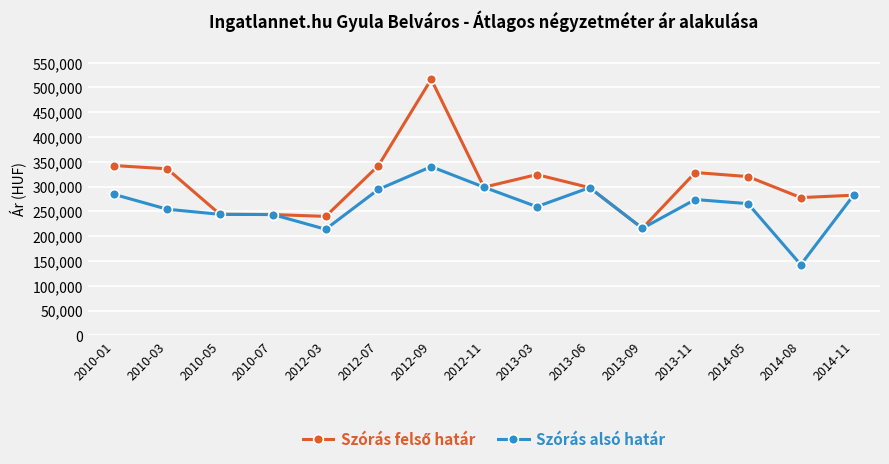

What is the value of the Szórás alsó határ point at the 6th from the left?

294406